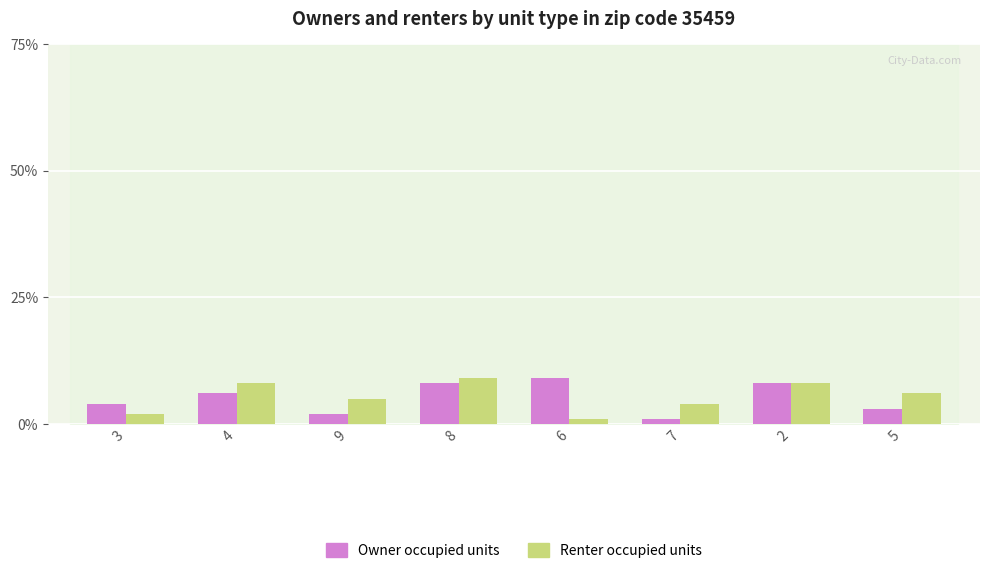

The Owner occupied units series shows 9 at 6. True or false?

True